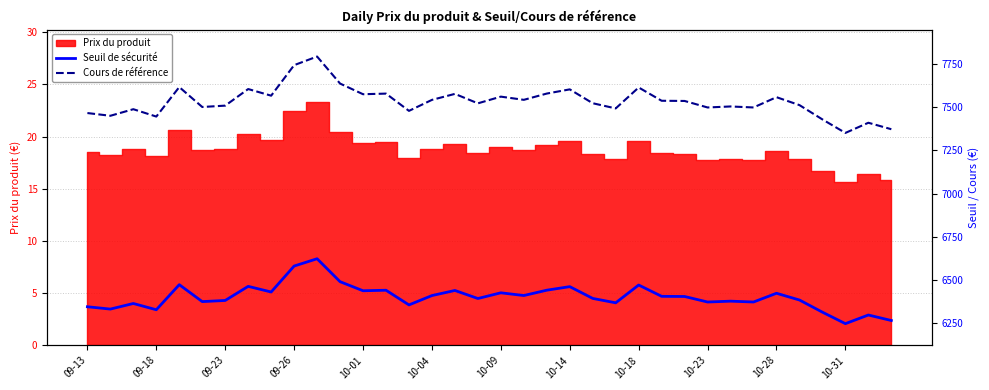

How many lines are shown in the chart?

2